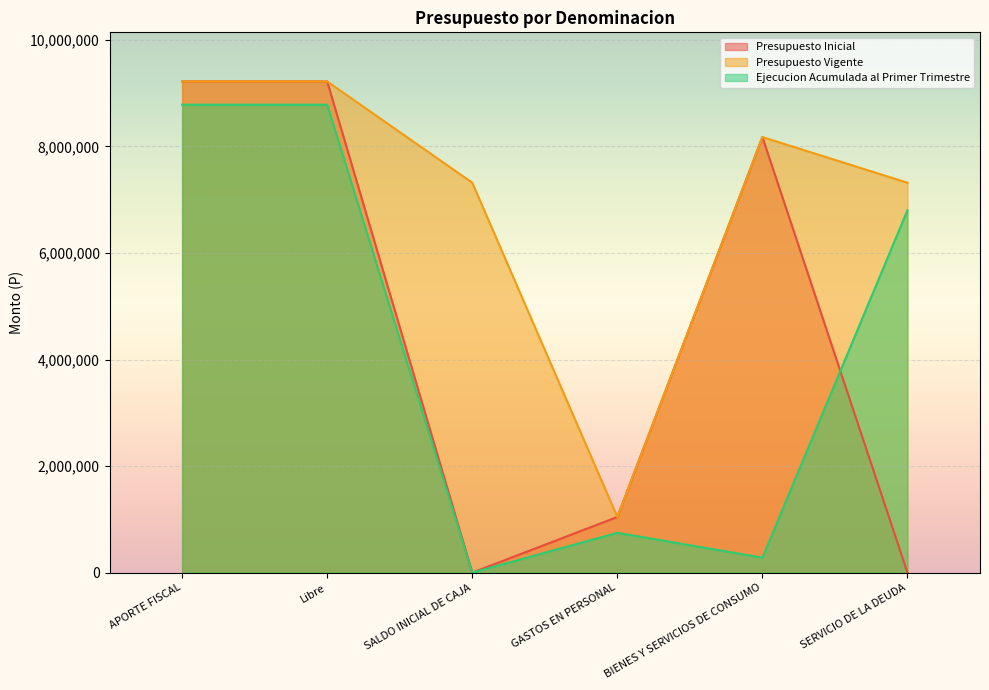

What position from the right is APORTE FISCAL?

6